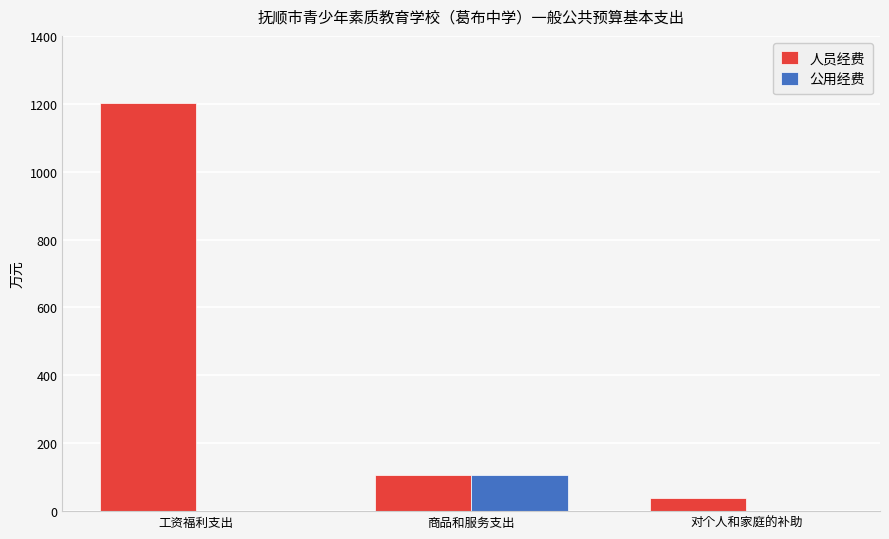

Is the value of 公用经费 at 商品和服务支出 greater than the value of 人员经费 at 工资福利支出?

No